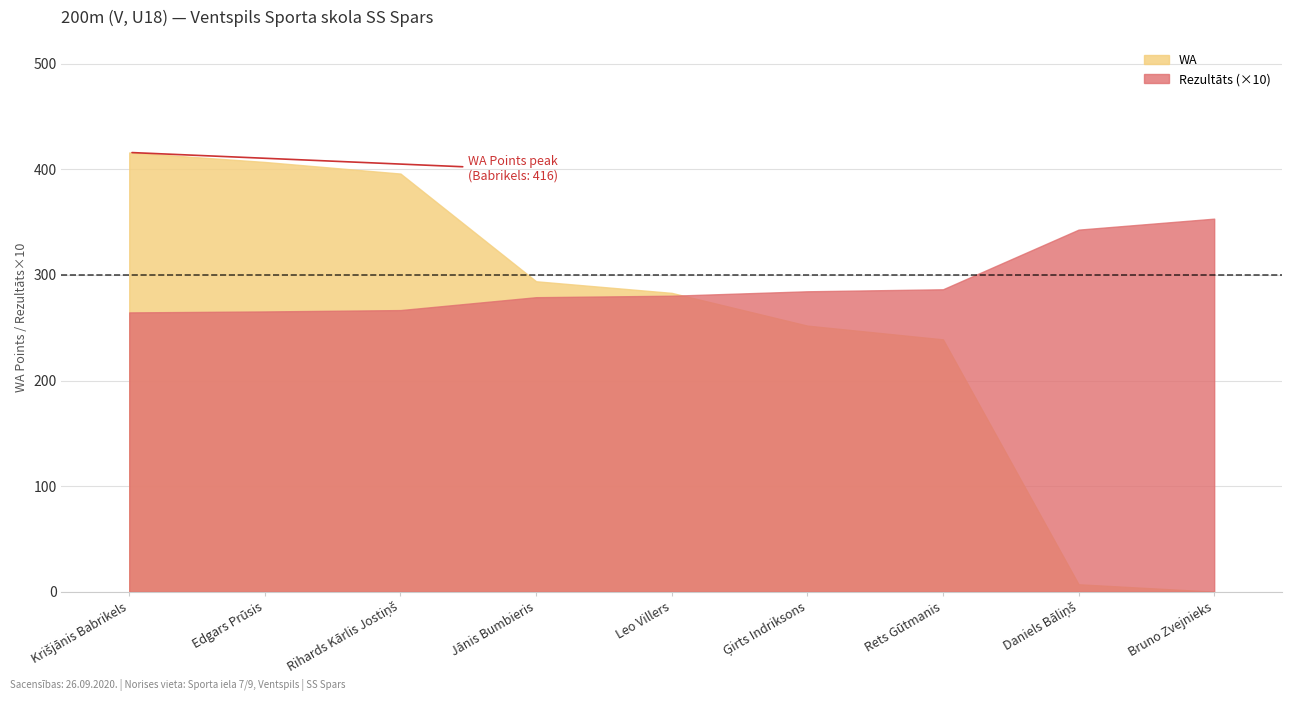

Does the chart have visible grid lines?

Yes